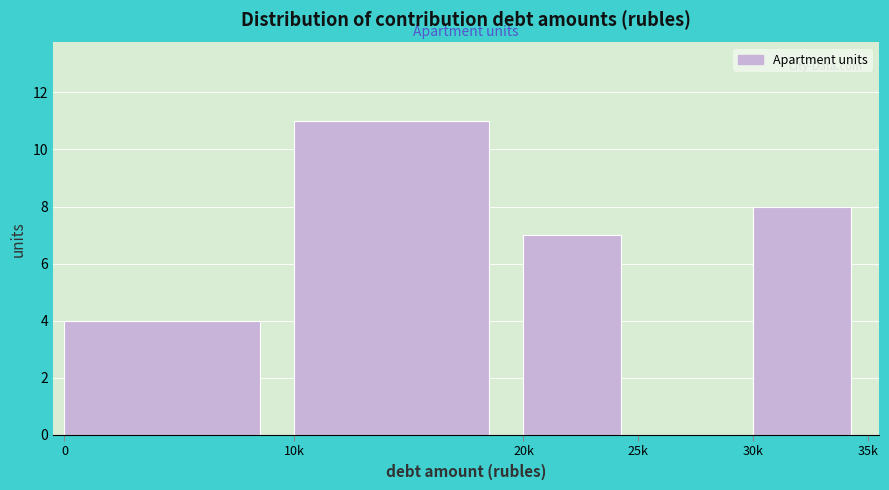

Reading left to right, what are all the values shown in this chart?

0=4	10k=11	20k=7	25k=0	30k=8